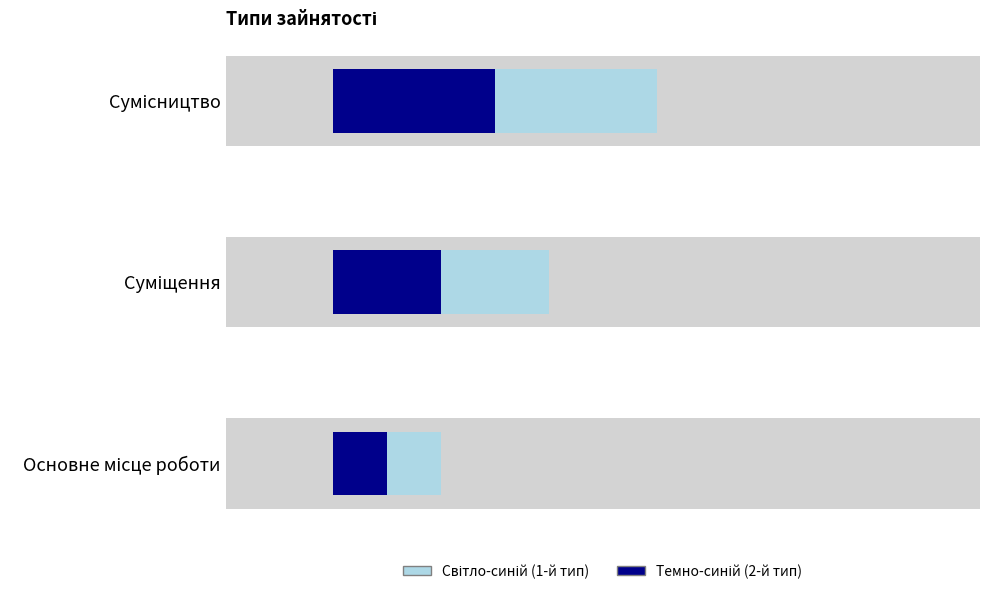

Rank the categories by value from lowest to highest.

Основне місце роботи, Суміщення, Сумісництво